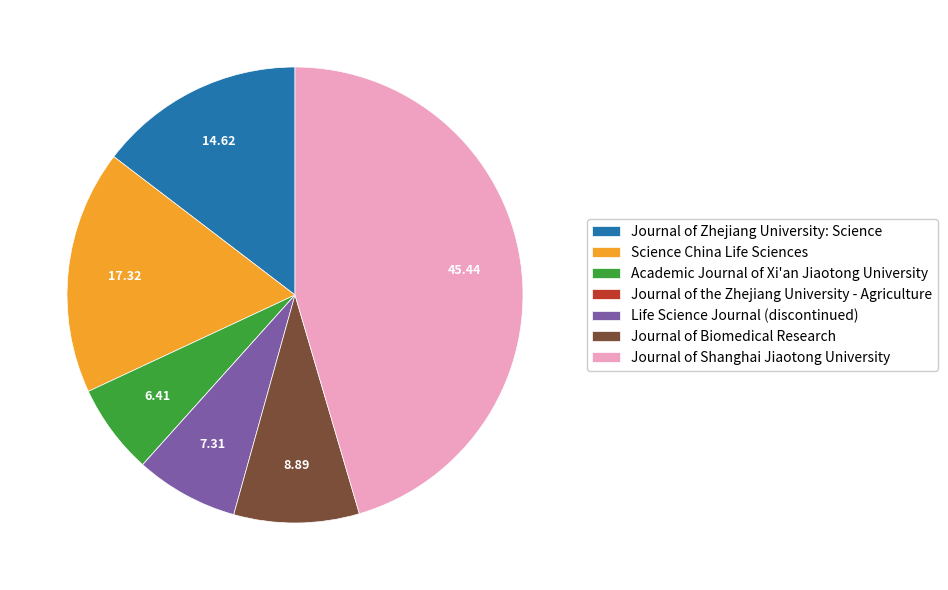

Which has a higher value, Science China Life Sciences or Academic Journal of Xi'an Jiaotong University?

Science China Life Sciences